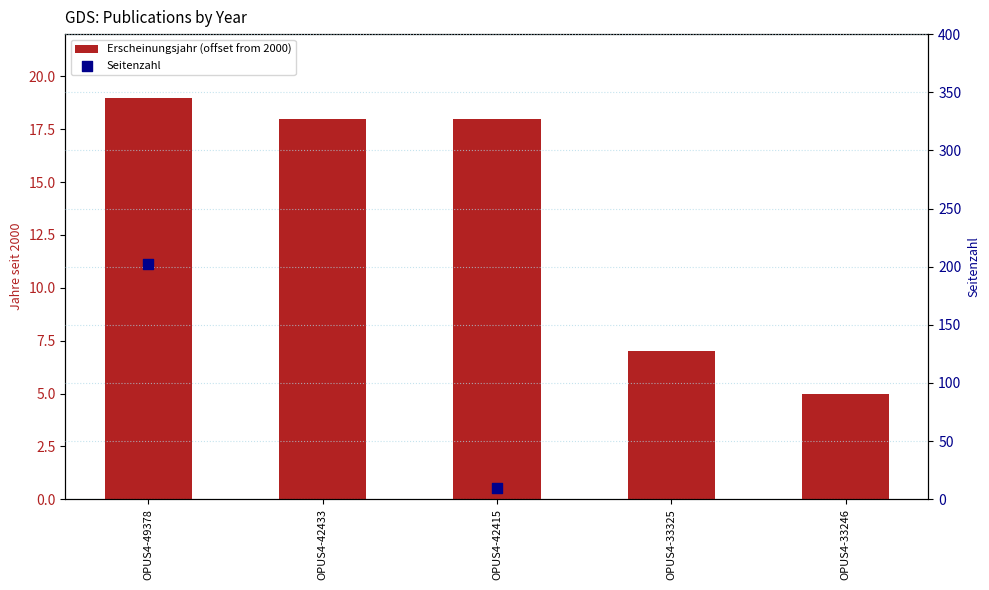

Approximately how many times larger is the value at OPUS4-42415 compared to OPUS4-33246?

3.6